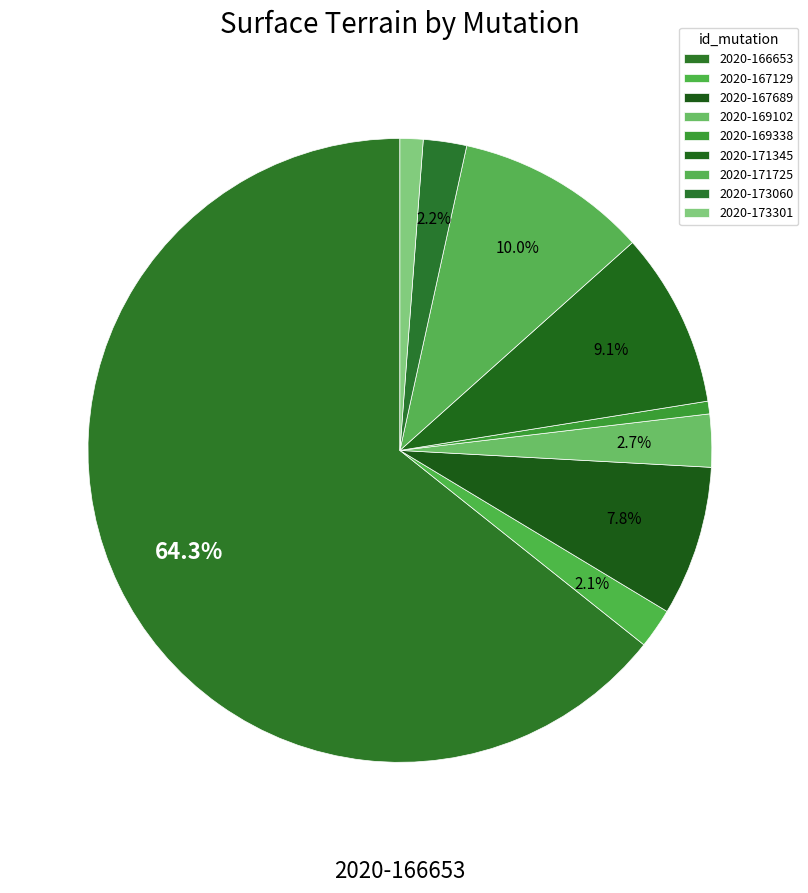

Count the number of slices in the pie.

9